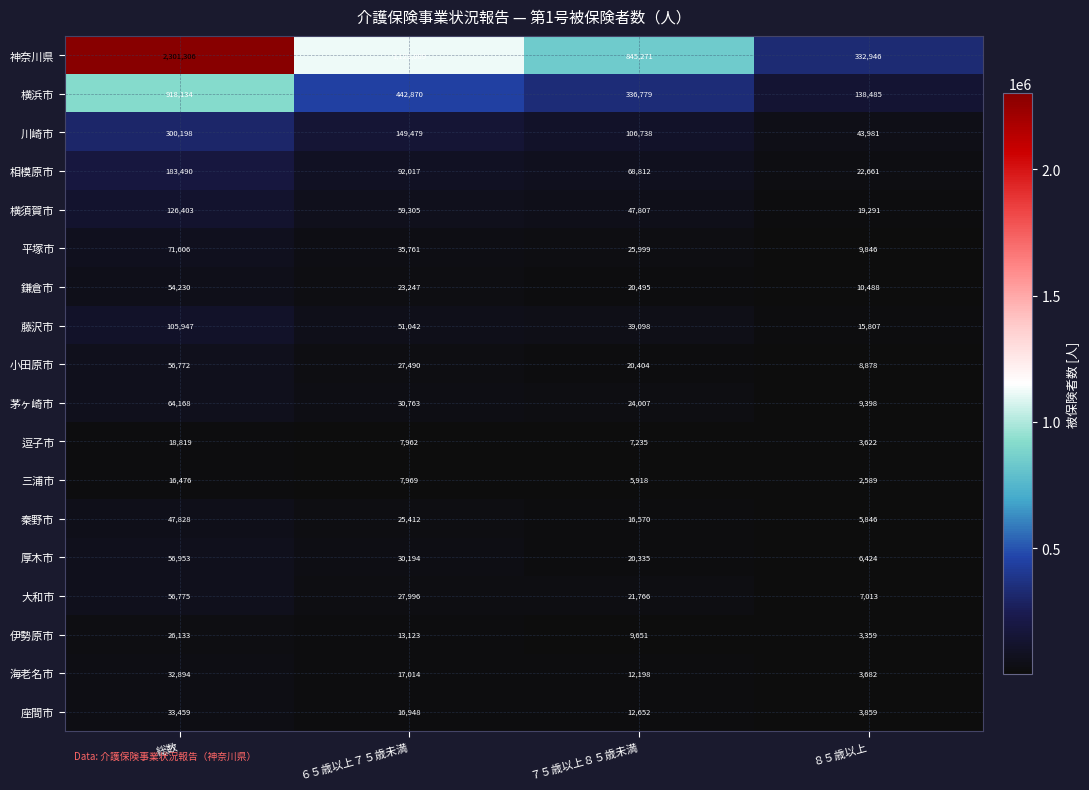

How many series are shown in this chart?

18